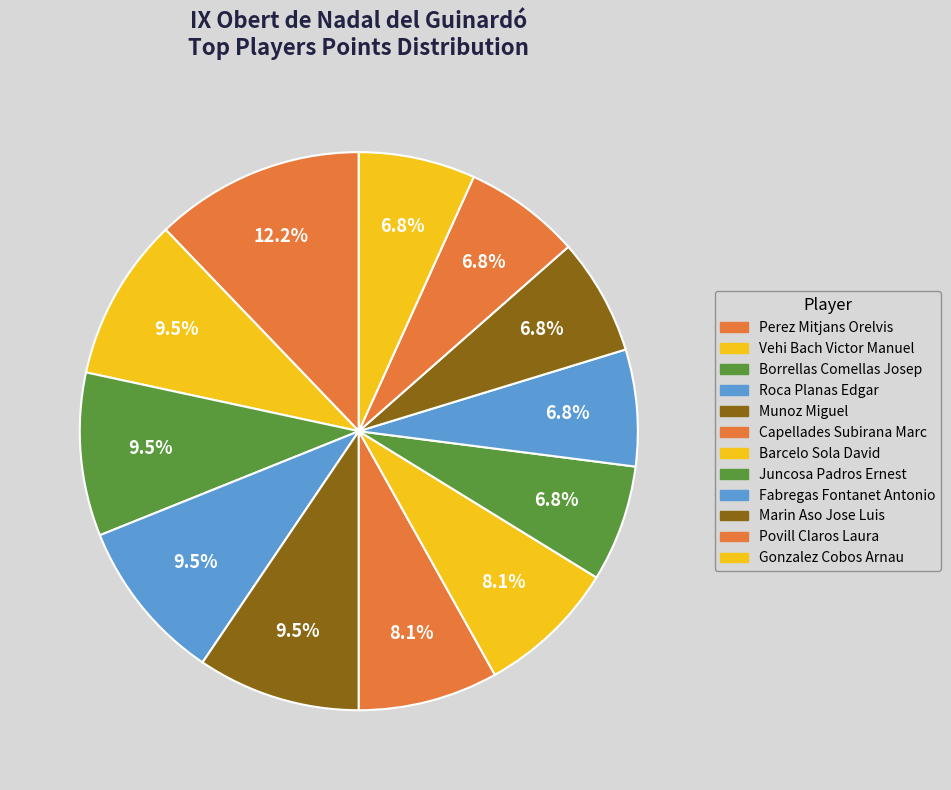

How many slices are in this pie chart?

12